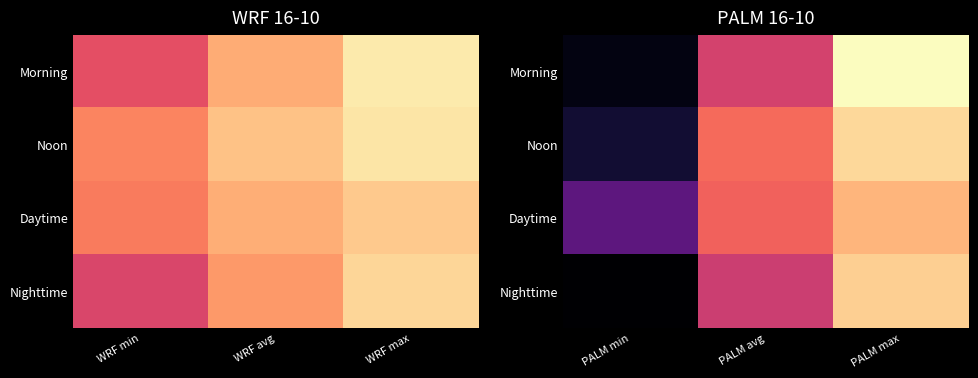

What is the difference between the maximum and minimum values in the Nighttime series?

7.6